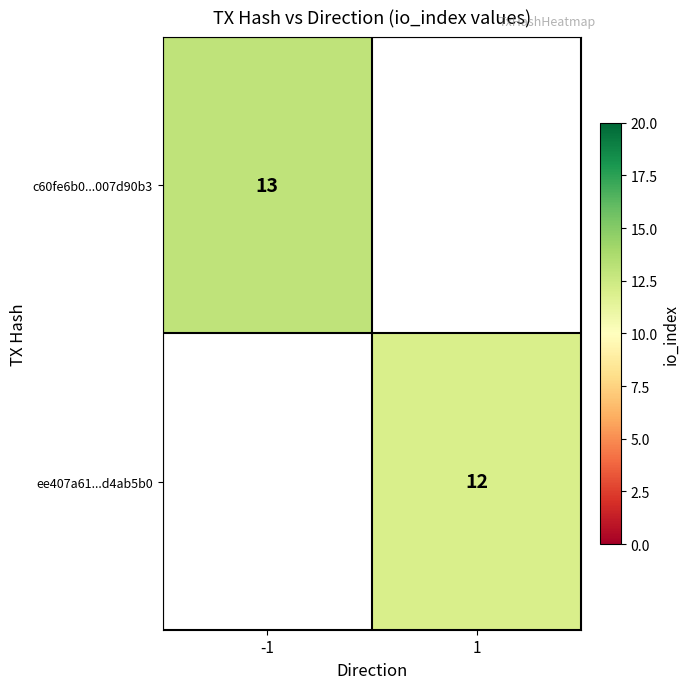

The ee407a61...d4ab5b0 series shows 6 at 1. True or false?

False